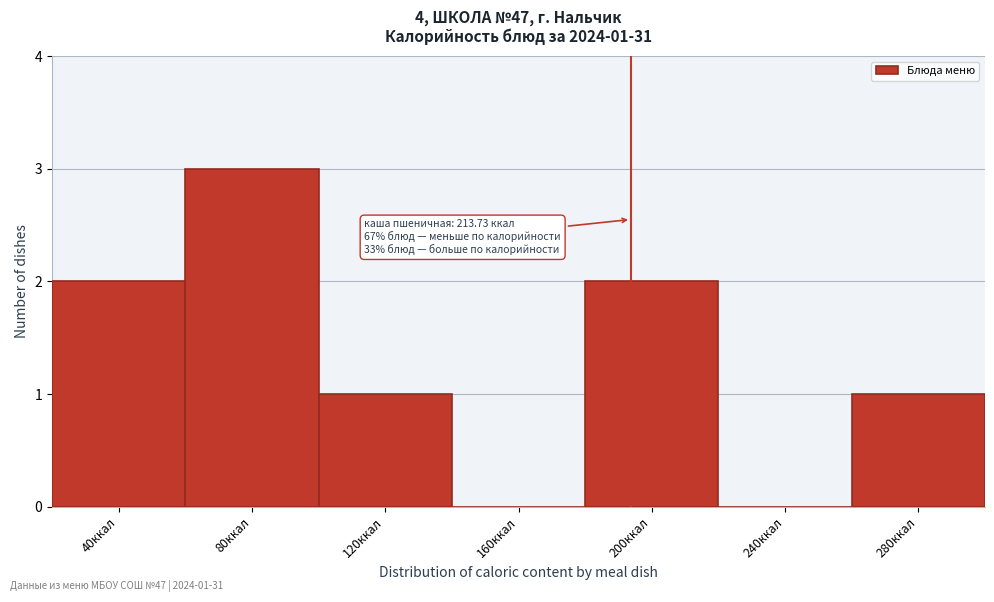

Reading left to right, transcribe all the data shown in this chart.

40ккал=2	80ккал=3	120ккал=1	160ккал=0	200ккал=2	240ккал=0	280ккал=1